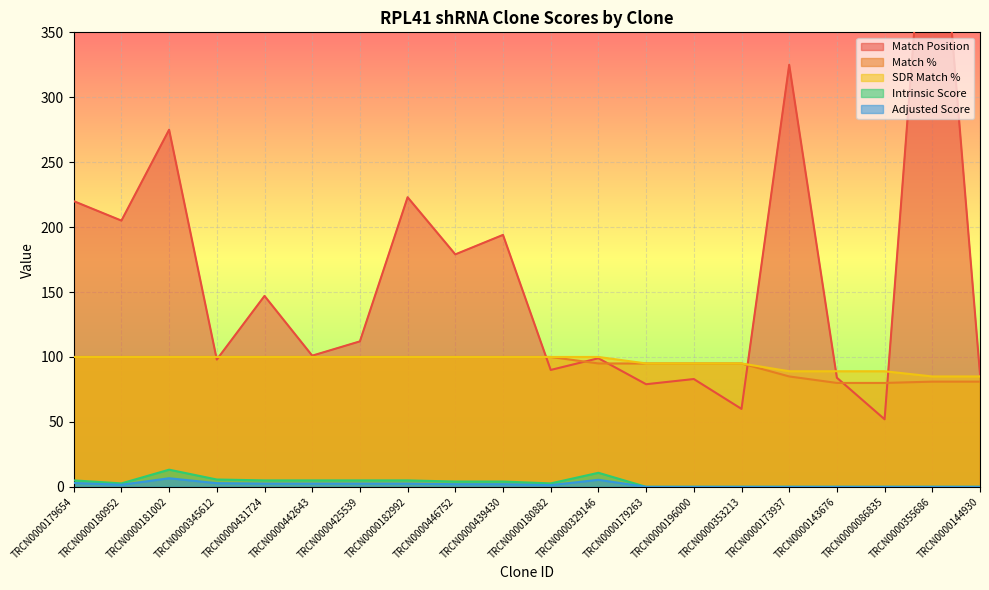

Which series has the largest total across all categories?

Match Position